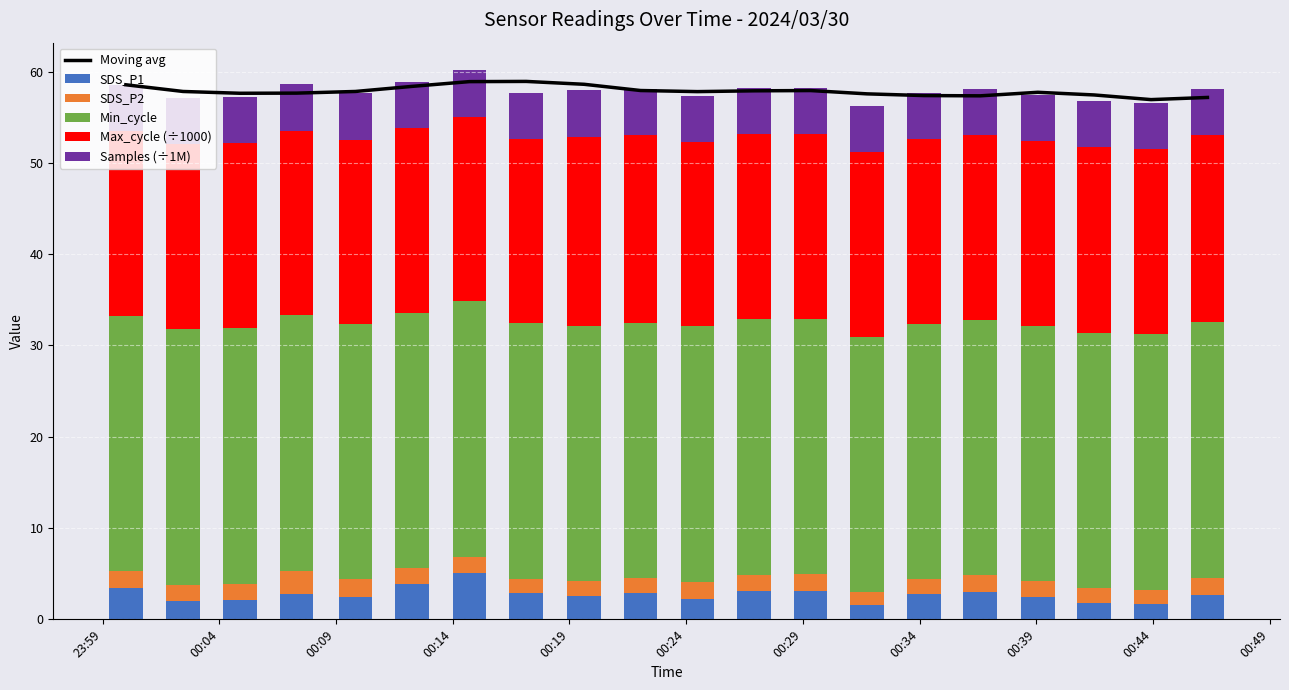

Are the bars horizontal?

No